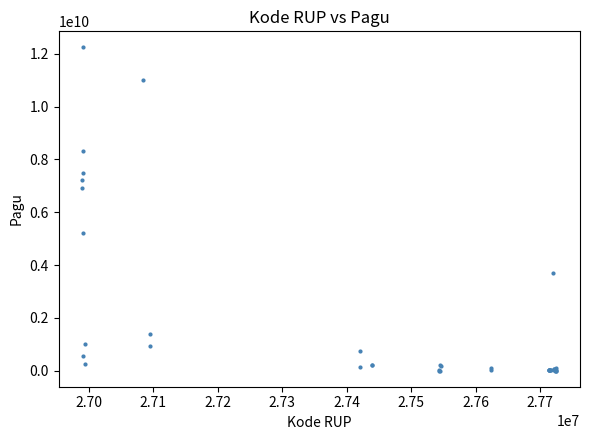

What Y value in the scatter plot is closest to 6119750000?

6900000000